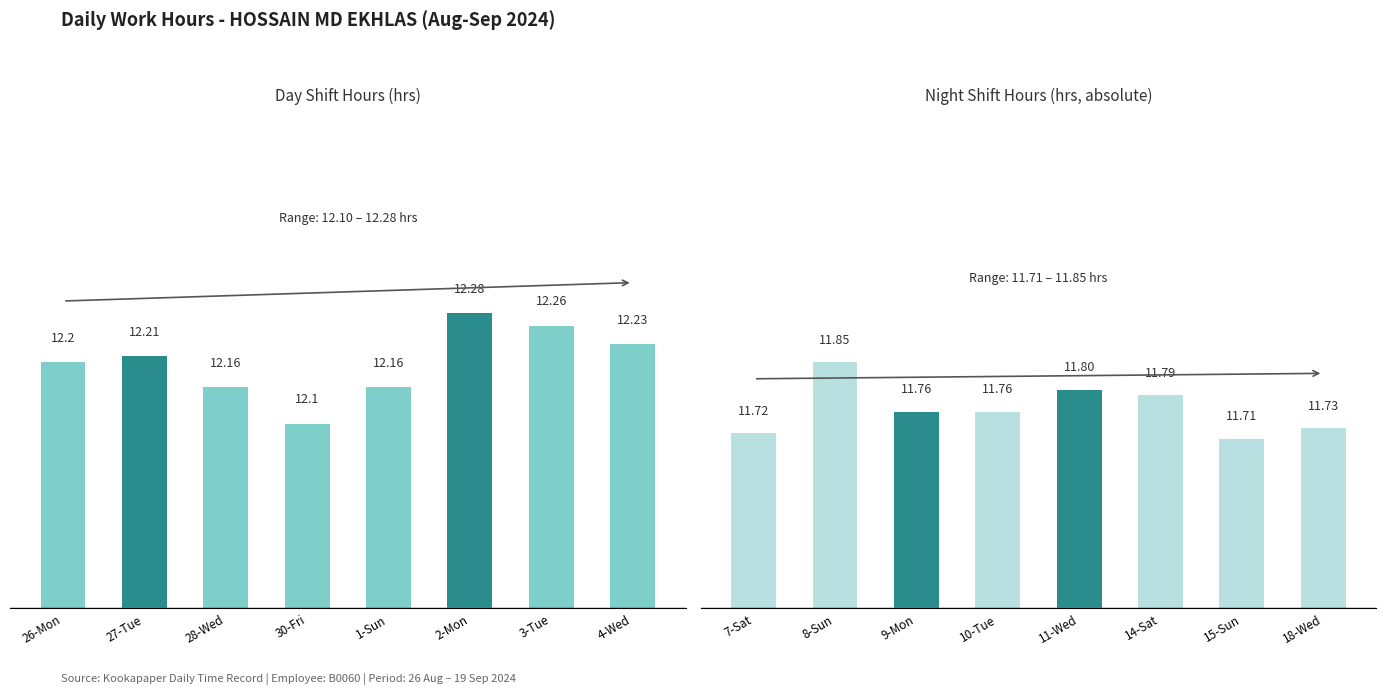

Which has a higher value, 26-Mon or 2-Mon?

2-Mon